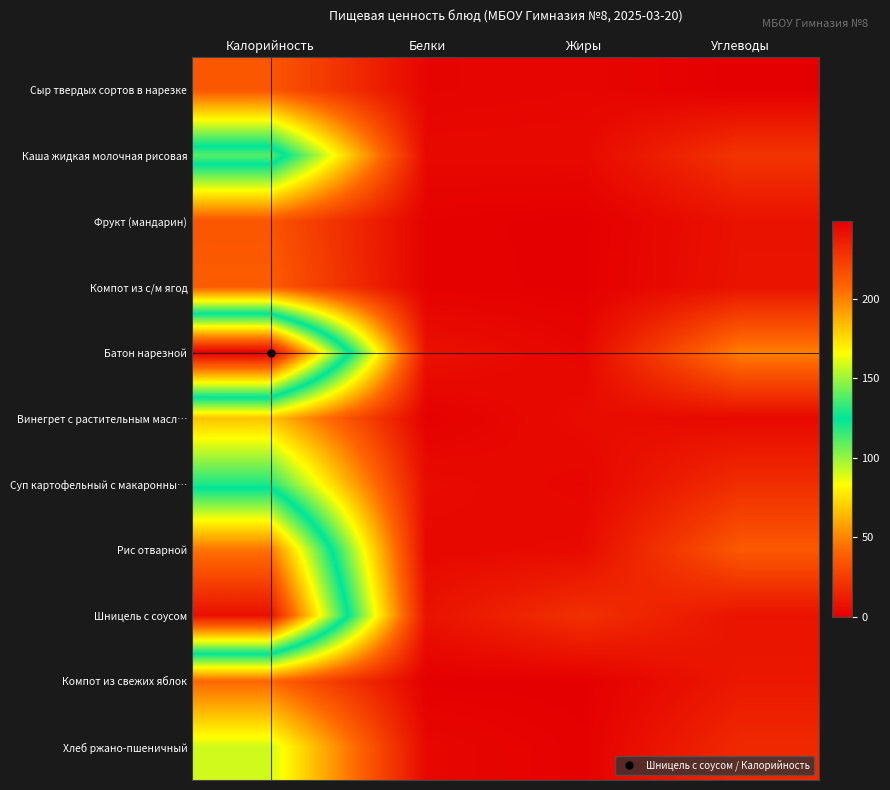

What is the maximum value shown in the chart?

248.9